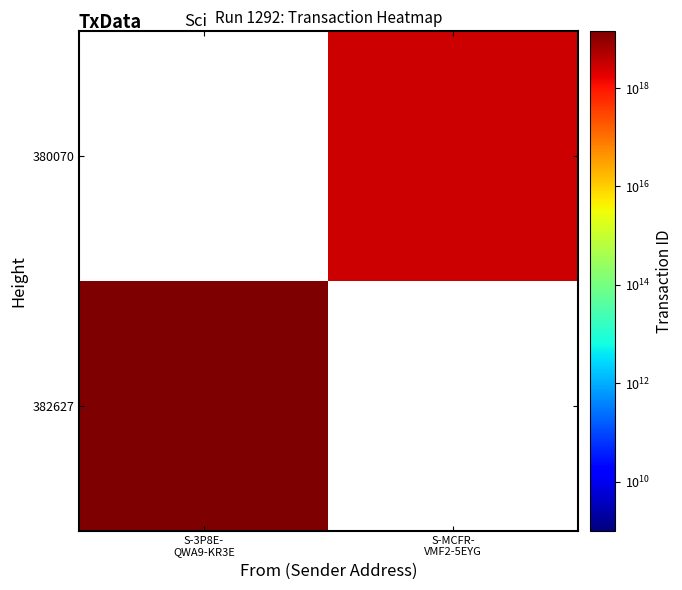

True or false: 382627 has a value of 14212406584770699264.0 at S-3P8E- QWA9-KR3E.

True